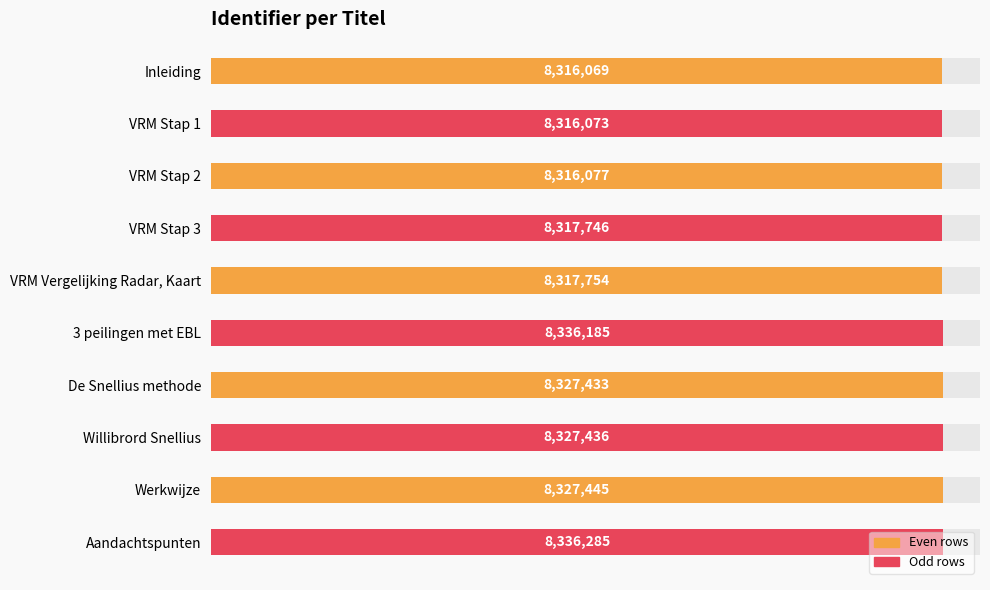

Where does the data first go above 8327433?

3 peilingen met EBL